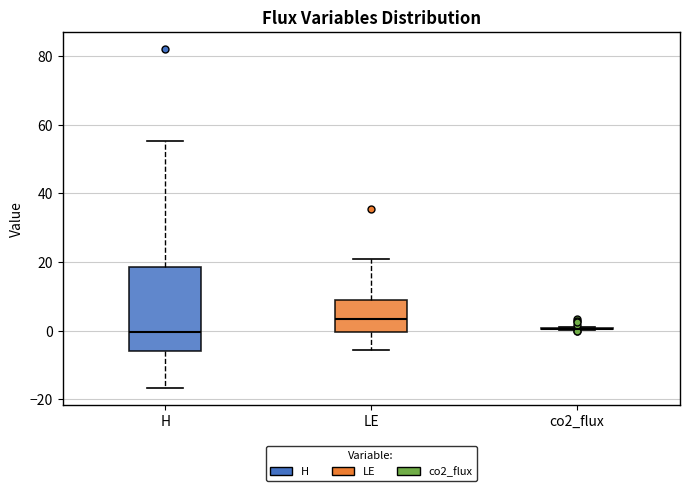

Reading left to right, transcribe this box plot: for each box, give where its median line is, the range the box spans, and where its two whiskers end, as read against the y-axis. The values are not printed on the chart, so give them approximately, as read against the axis.

H: median 0, box -6 to 18, whiskers -16 to 56
LE: median 4, box 0 to 10, whiskers -6 to 22
co2_flux: box collapsed to a line at 0, whiskers 0 to 2